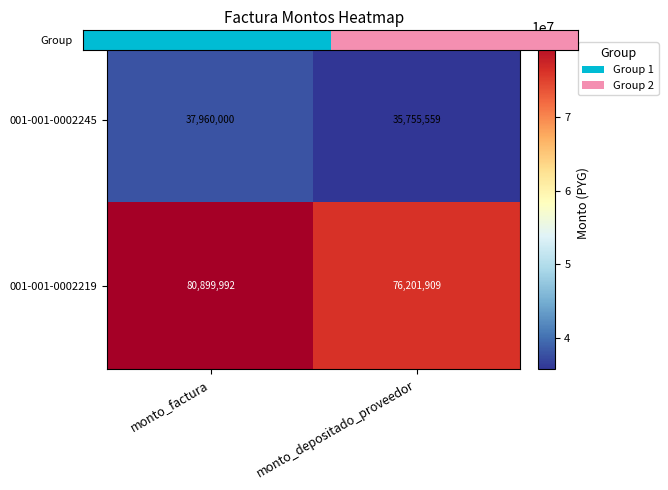

What is the difference between the 001-001-0002219 values at monto_depositado_proveedor and monto_factura?

4698083